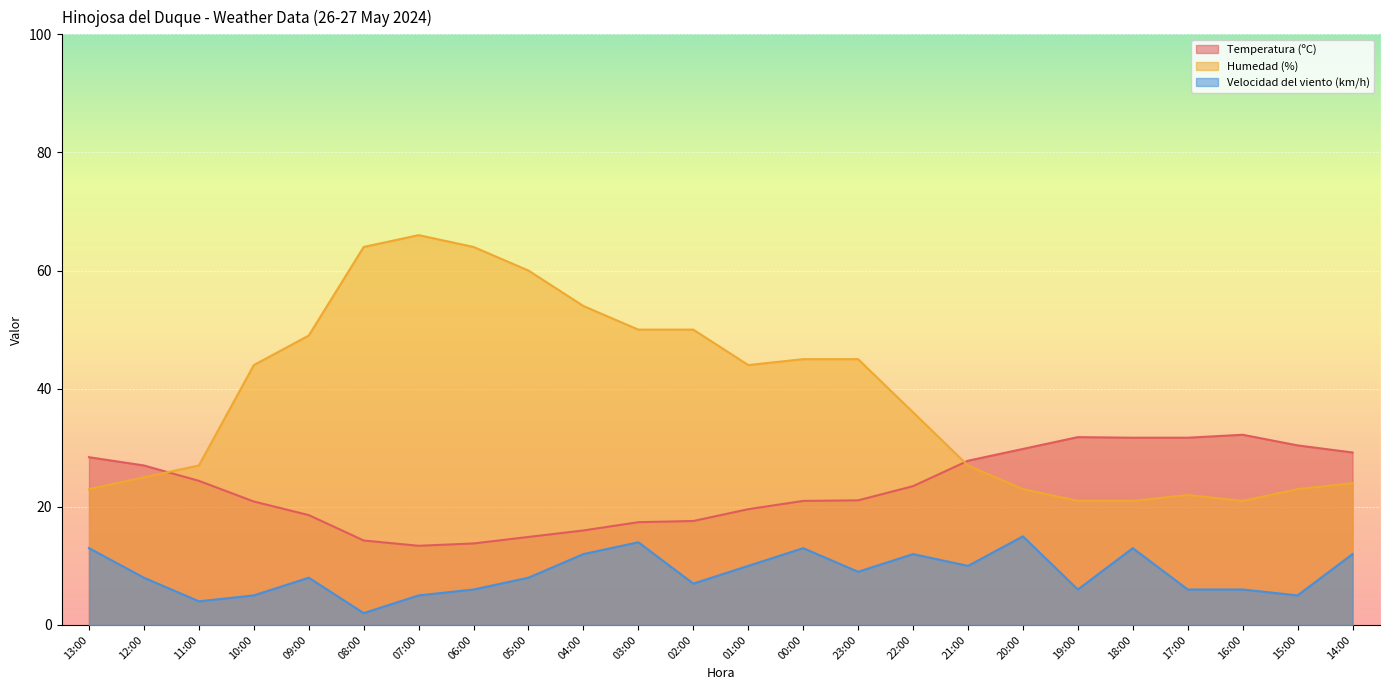

After their last crossing, which series has the higher values: Temperatura (ºC) or Humedad (%)?

Temperatura (ºC)